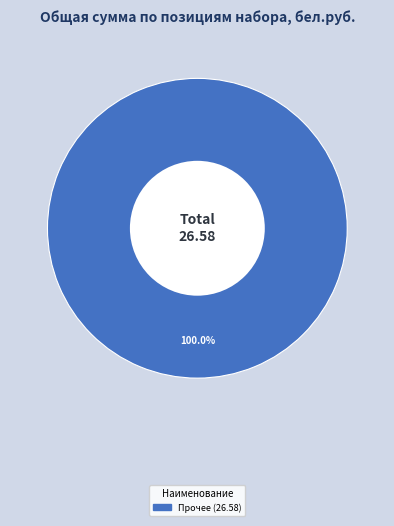

Is there any slice that represents more than half of the pie?

Yes